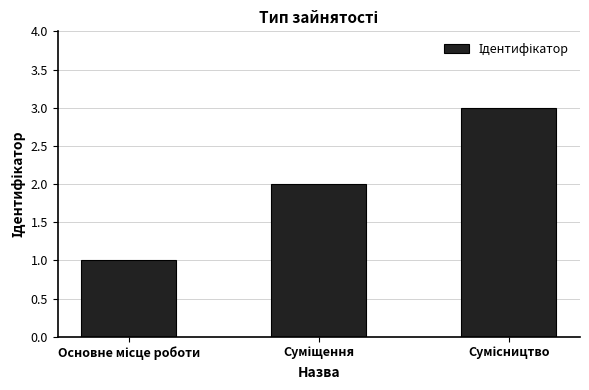

What is the maximum value shown in the chart?

3